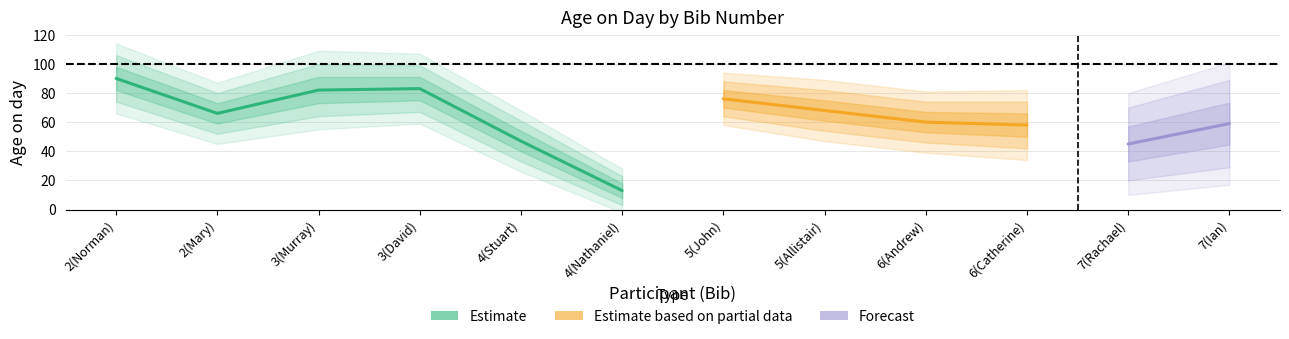

True or false: the data shows 141 at 3(Murray).

False